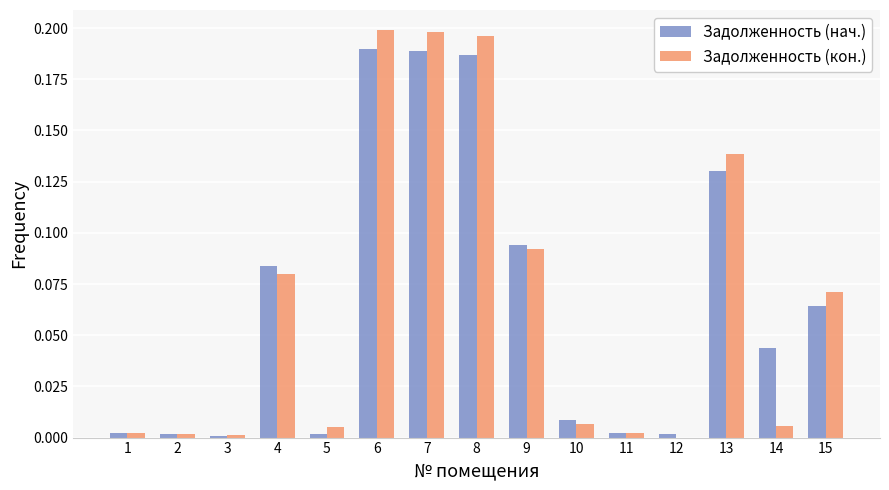

How many data points in Задолженность (кон.) are above 0?

14